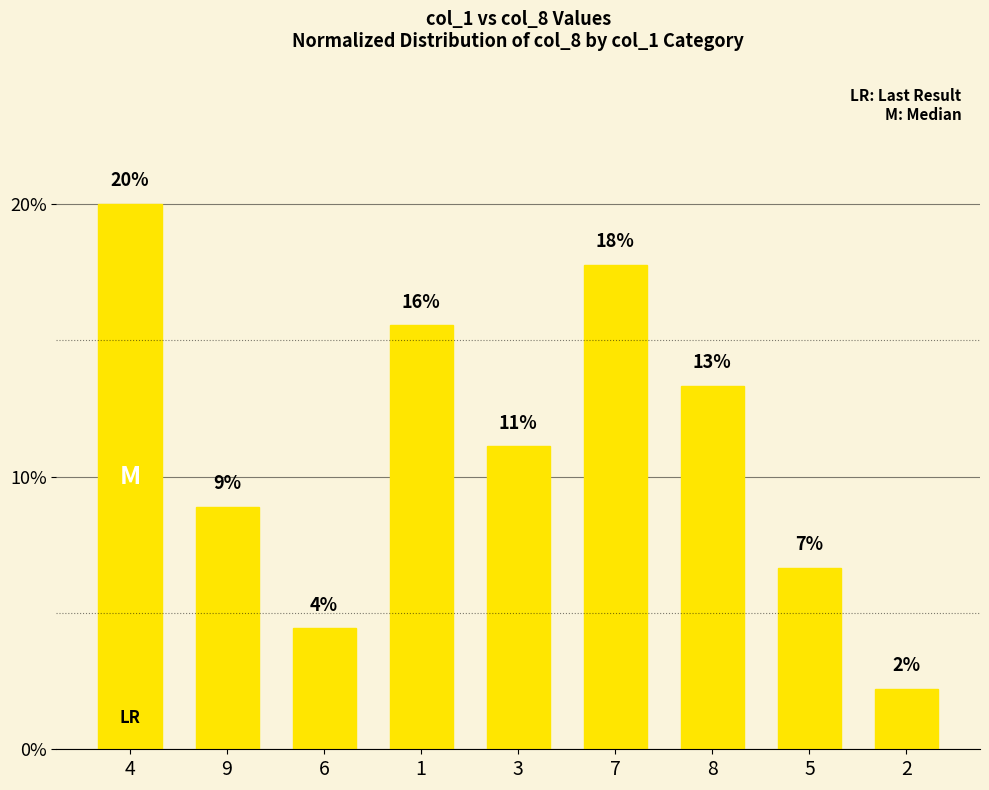

What is the change in value from 4 to 3?

-8.9